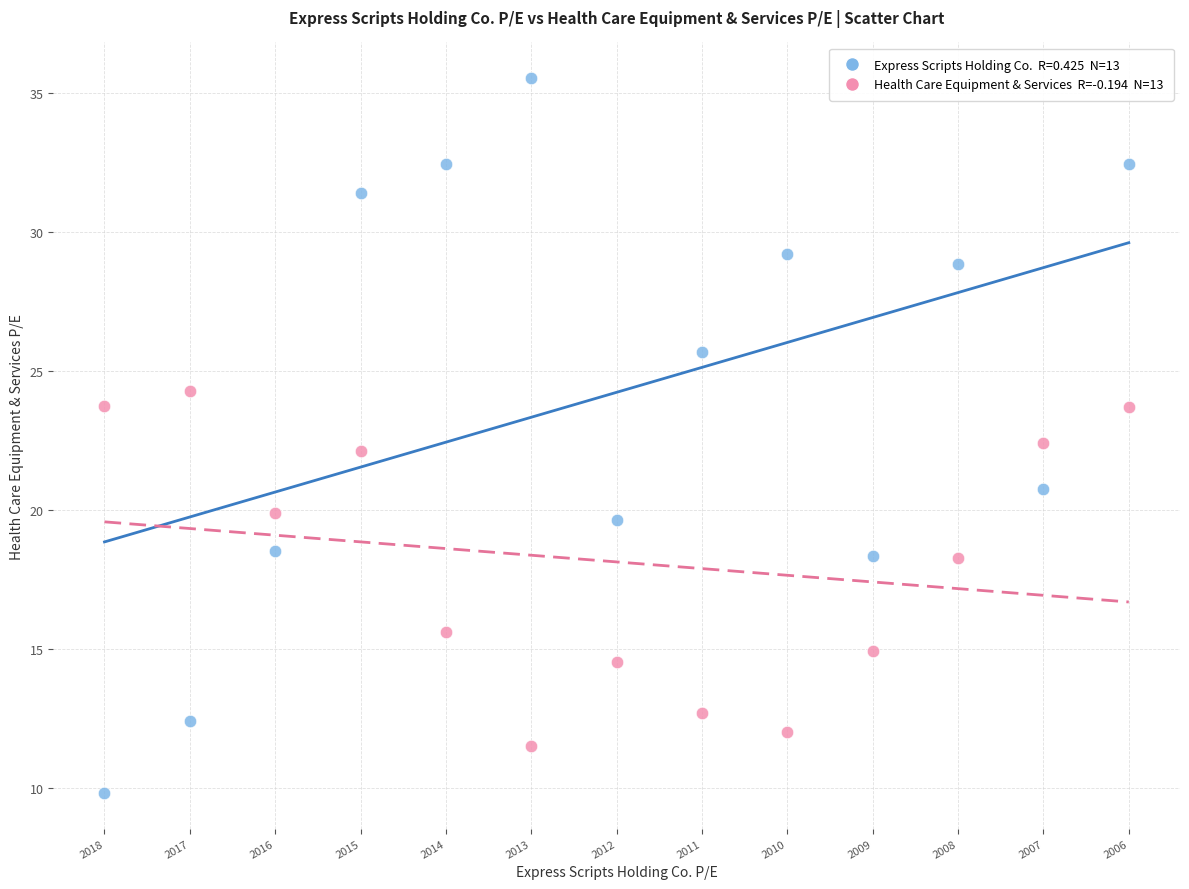

Across all data points, what is the range of Y values (max minus min)?

25.7